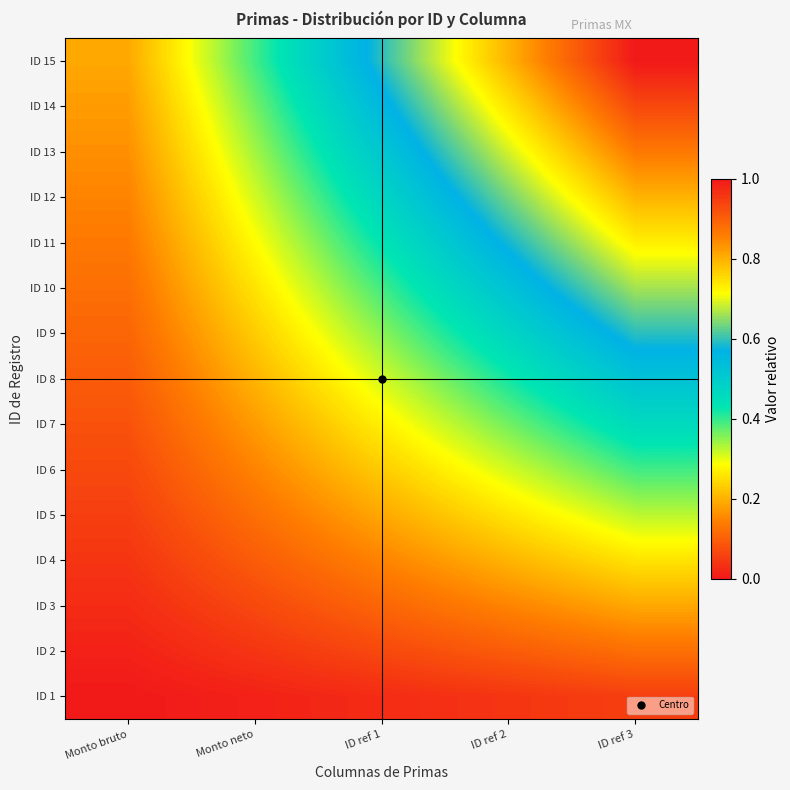

Reading right to left, extract all data points from this chart.

ID 1: ID ref 3=0.1	ID ref 2=0.0	ID ref 1=0.0	Monto neto=0.0	Monto bruto=0.0
ID 2: ID ref 3=0.1	ID ref 2=0.1	ID ref 1=0.1	Monto neto=0.0	Monto bruto=0.0
ID 3: ID ref 3=0.2	ID ref 2=0.1	ID ref 1=0.1	Monto neto=0.1	Monto bruto=0.0
ID 4: ID ref 3=0.3	ID ref 2=0.2	ID ref 1=0.1	Monto neto=0.1	Monto bruto=0.0
ID 5: ID ref 3=0.3	ID ref 2=0.3	ID ref 1=0.2	Monto neto=0.1	Monto bruto=0.1
ID 6: ID ref 3=0.4	ID ref 2=0.3	ID ref 1=0.2	Monto neto=0.1	Monto bruto=0.1
ID 7: ID ref 3=0.5	ID ref 2=0.4	ID ref 1=0.3	Monto neto=0.2	Monto bruto=0.1
ID 8: ID ref 3=0.5	ID ref 2=0.4	ID ref 1=0.3	Monto neto=0.2	Monto bruto=0.1
ID 9: ID ref 3=0.6	ID ref 2=0.5	ID ref 1=0.4	Monto neto=0.2	Monto bruto=0.1
ID 10: ID ref 3=0.7	ID ref 2=0.5	ID ref 1=0.4	Monto neto=0.3	Monto bruto=0.1
ID 11: ID ref 3=0.7	ID ref 2=0.6	ID ref 1=0.4	Monto neto=0.3	Monto bruto=0.1
ID 12: ID ref 3=0.8	ID ref 2=0.6	ID ref 1=0.5	Monto neto=0.3	Monto bruto=0.1
ID 13: ID ref 3=0.9	ID ref 2=0.7	ID ref 1=0.5	Monto neto=0.3	Monto bruto=0.2
ID 14: ID ref 3=0.9	ID ref 2=0.7	ID ref 1=0.6	Monto neto=0.4	Monto bruto=0.2
ID 15: ID ref 3=1.0	ID ref 2=0.8	ID ref 1=0.6	Monto neto=0.4	Monto bruto=0.2